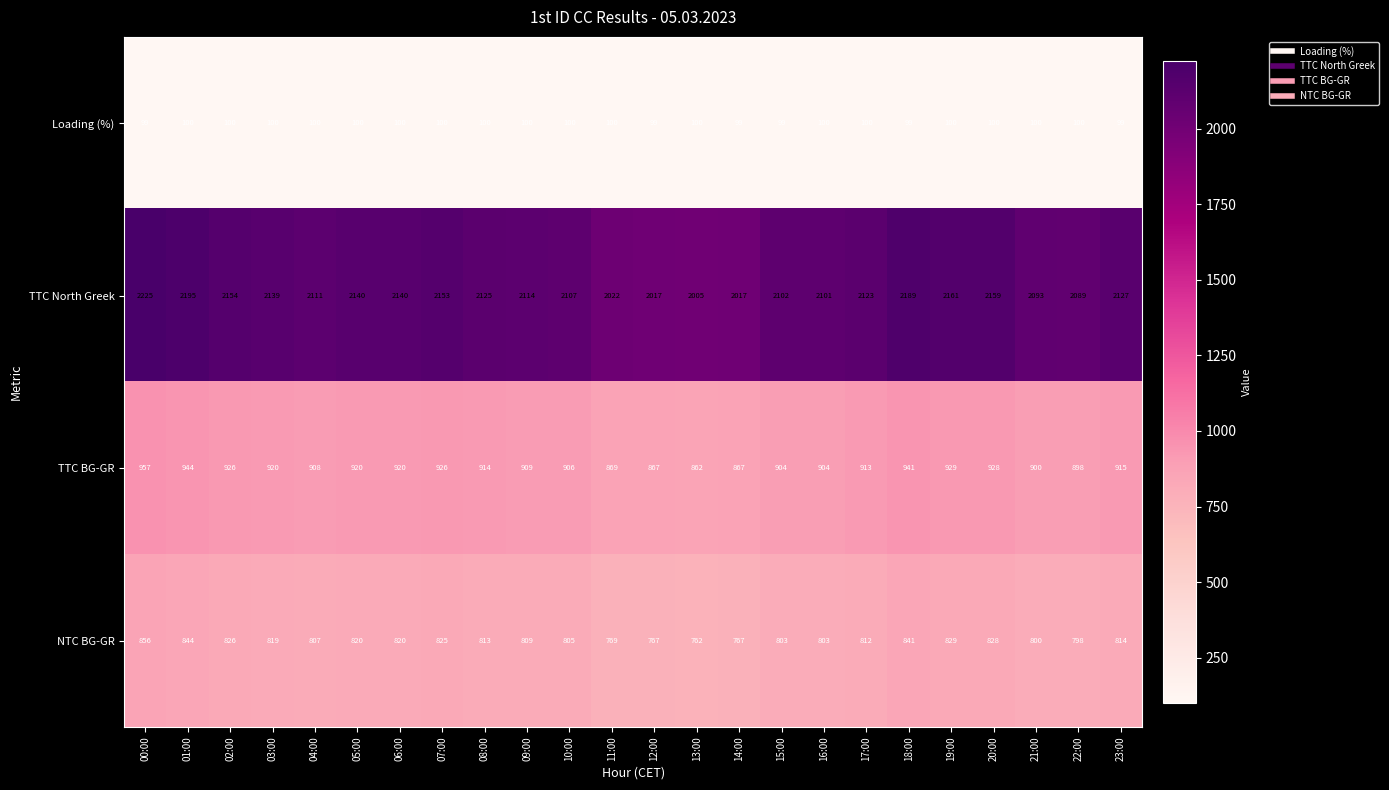

Between 04:00 and 11:00, which series saw the biggest shift?

TTC North Greek